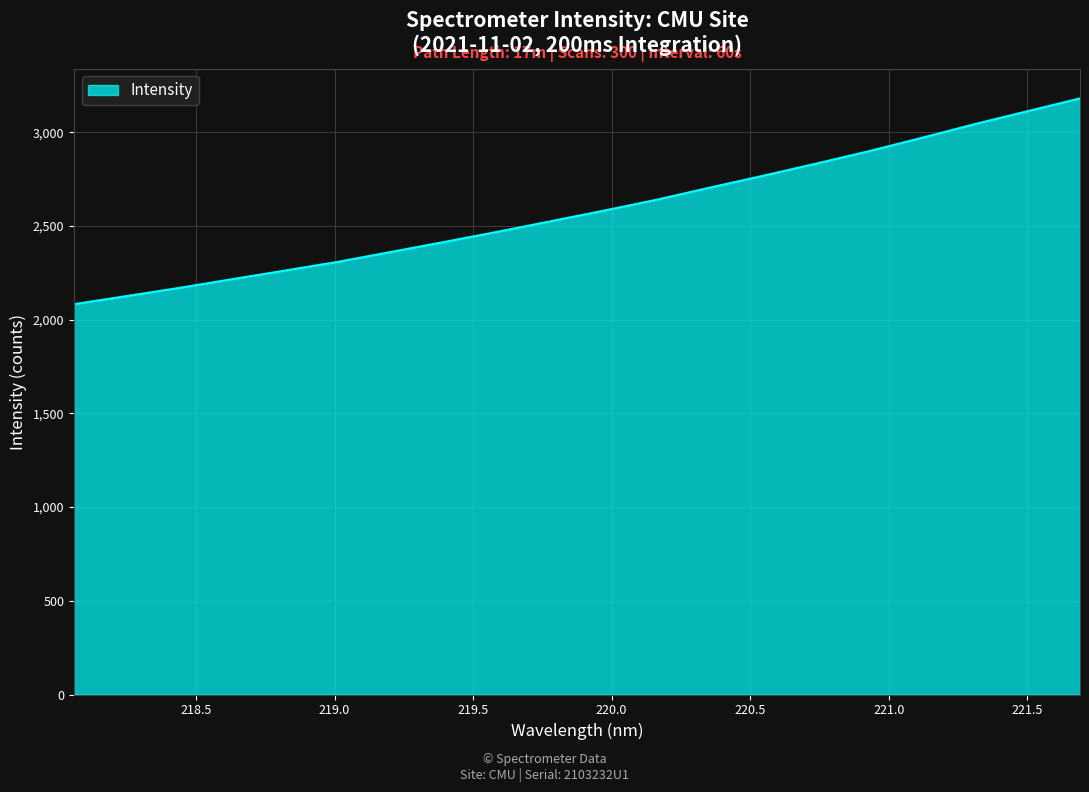

What is the minimum value shown in the chart?

2082.8